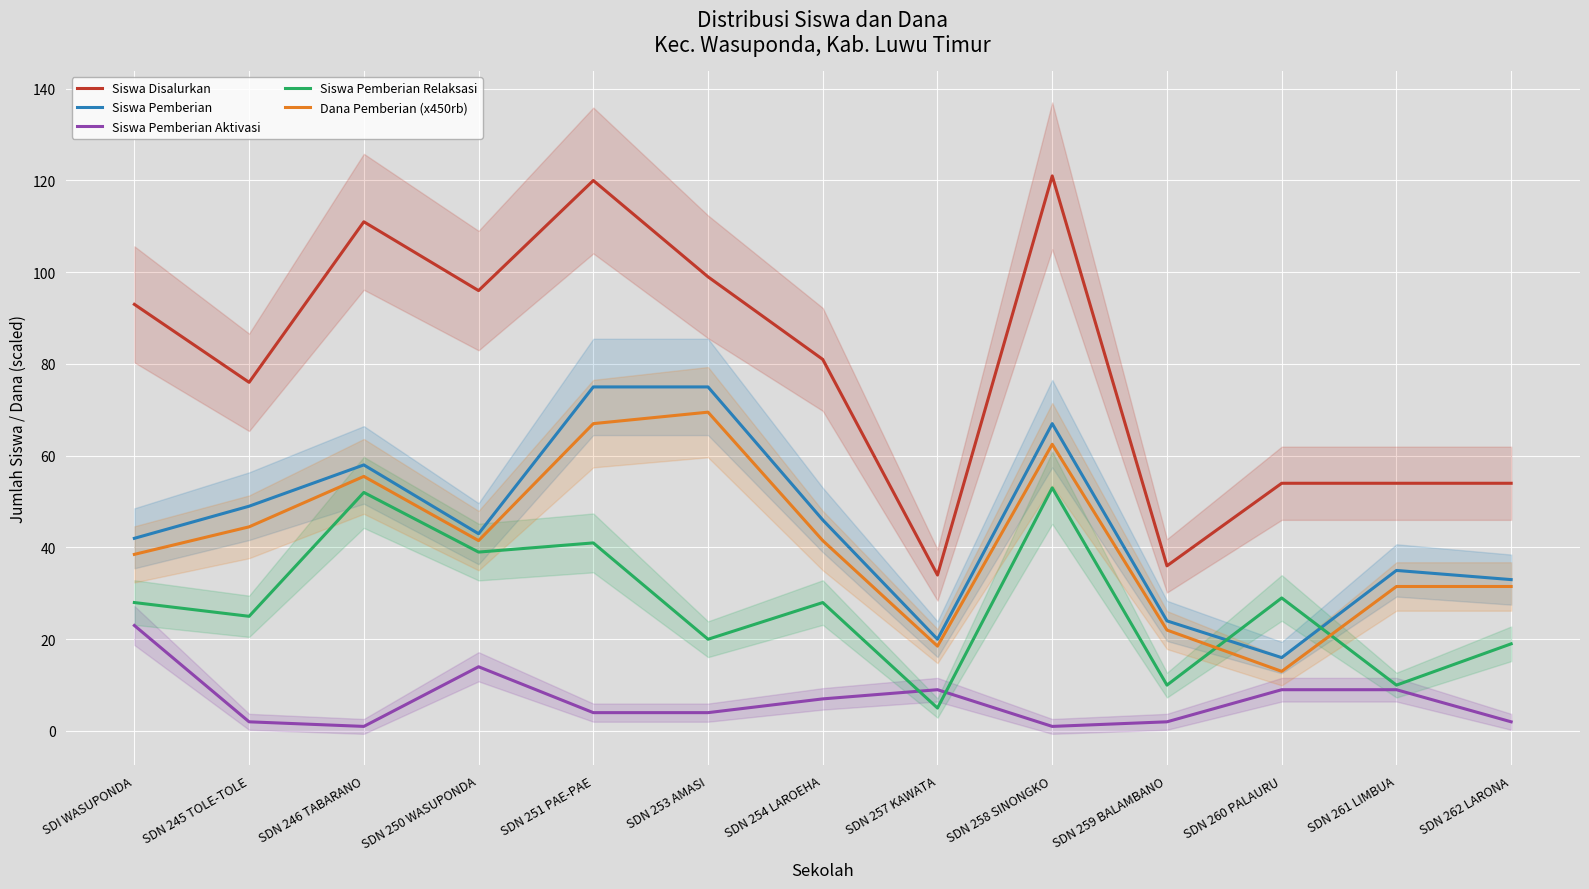

At which label is Siswa Pemberian Aktivasi closest to 12?

SDN 250 WASUPONDA